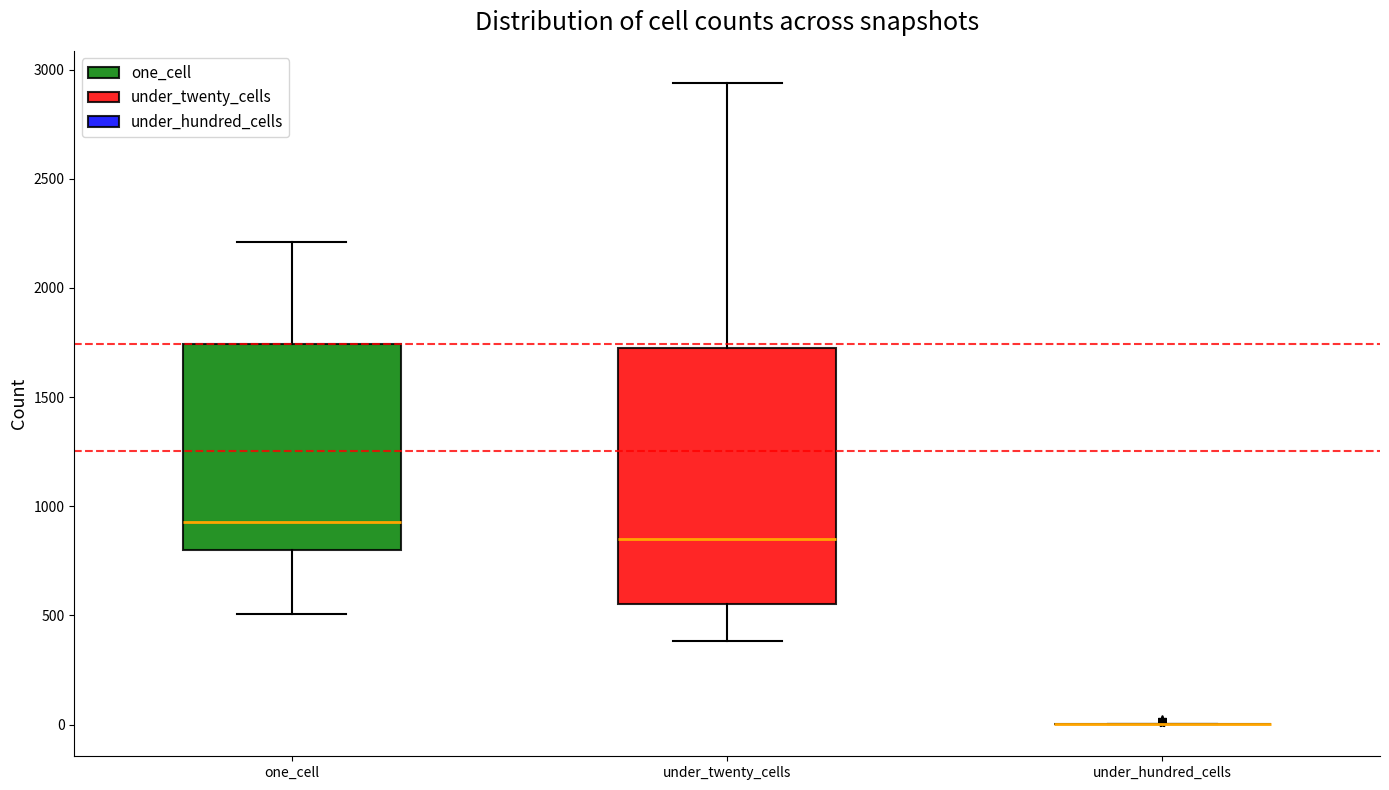

Comparing the boxes themselves (not the whiskers), which one is the tallest?

under_twenty_cells